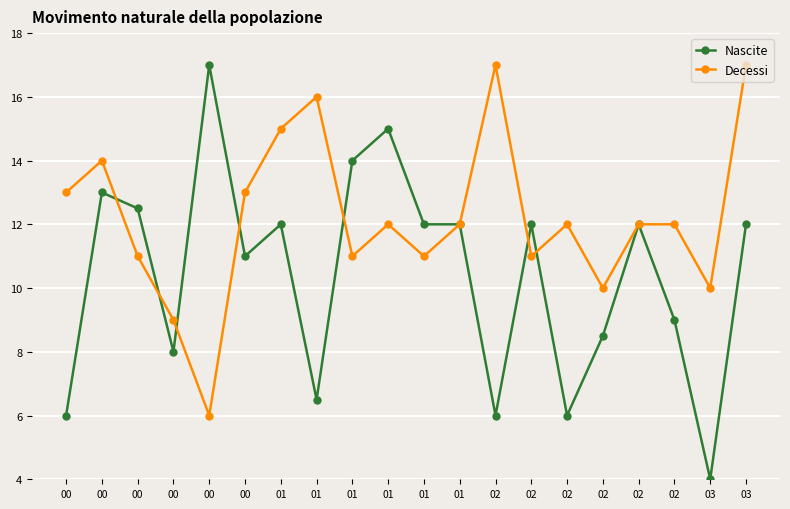

What is the sum of all Decessi values?

244.0